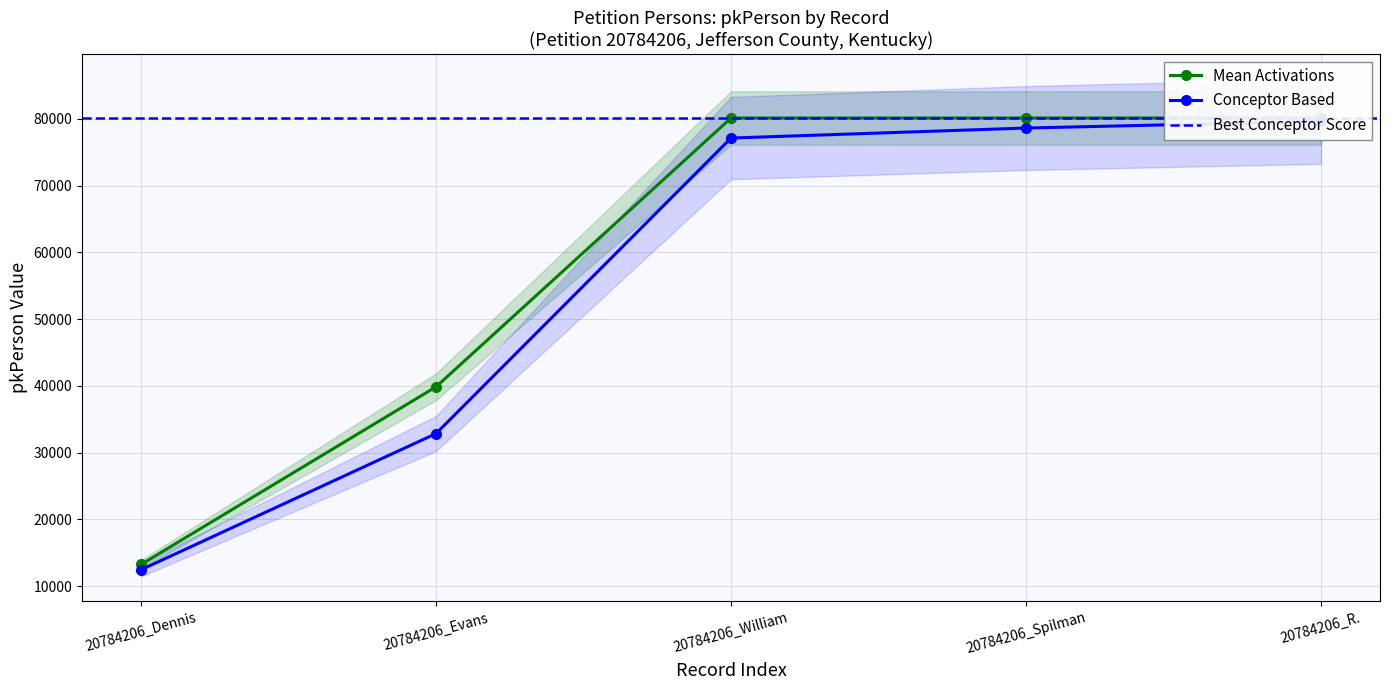

Reading left to right, list all the values displayed in this chart.

13240	39845	80111	80112	80113